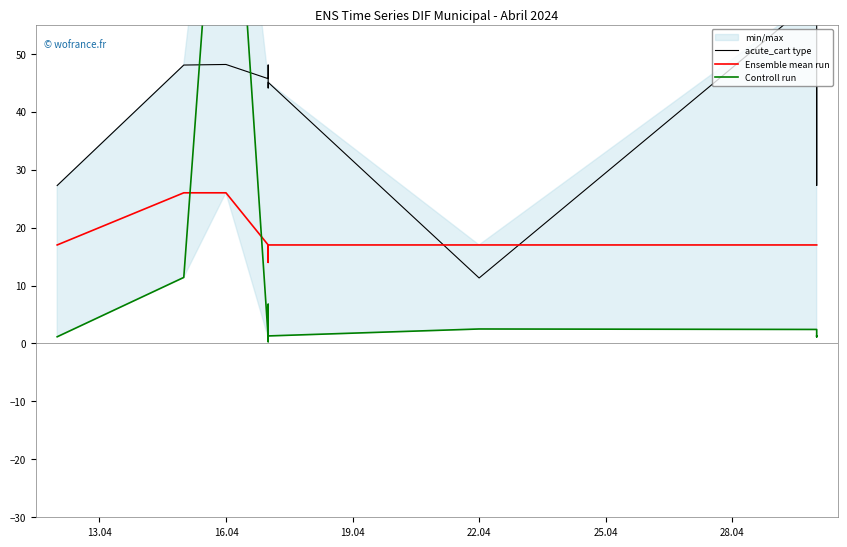

At 28.04, list the series in order from smallest to largest.

Controll run, Ensemble mean run, acute_cart type